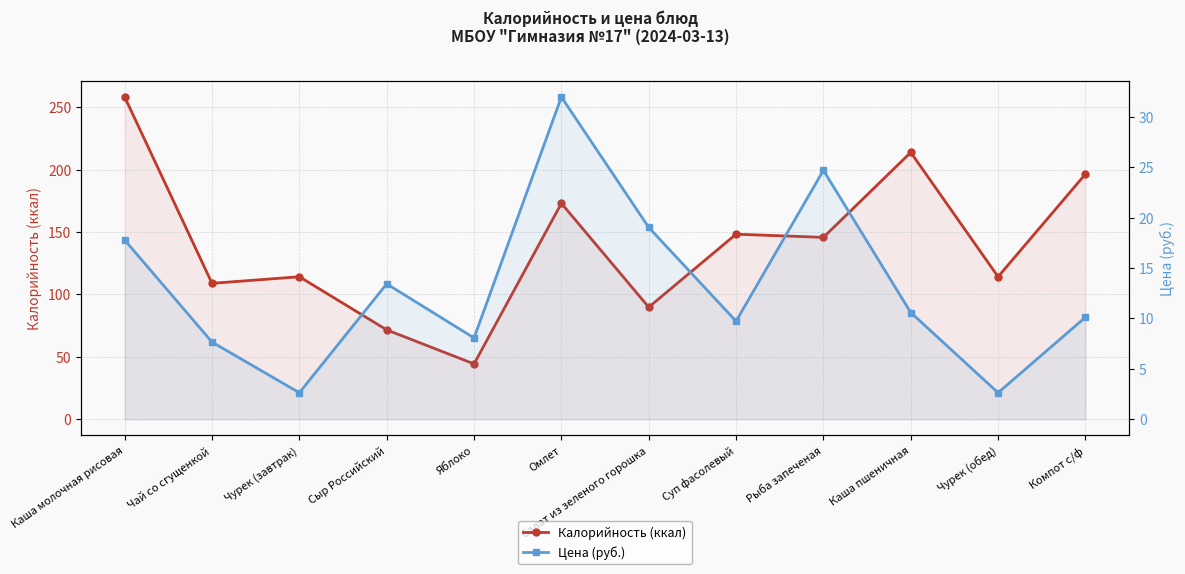

Which category has the lowest value across all series?

Чурек (завтрак)